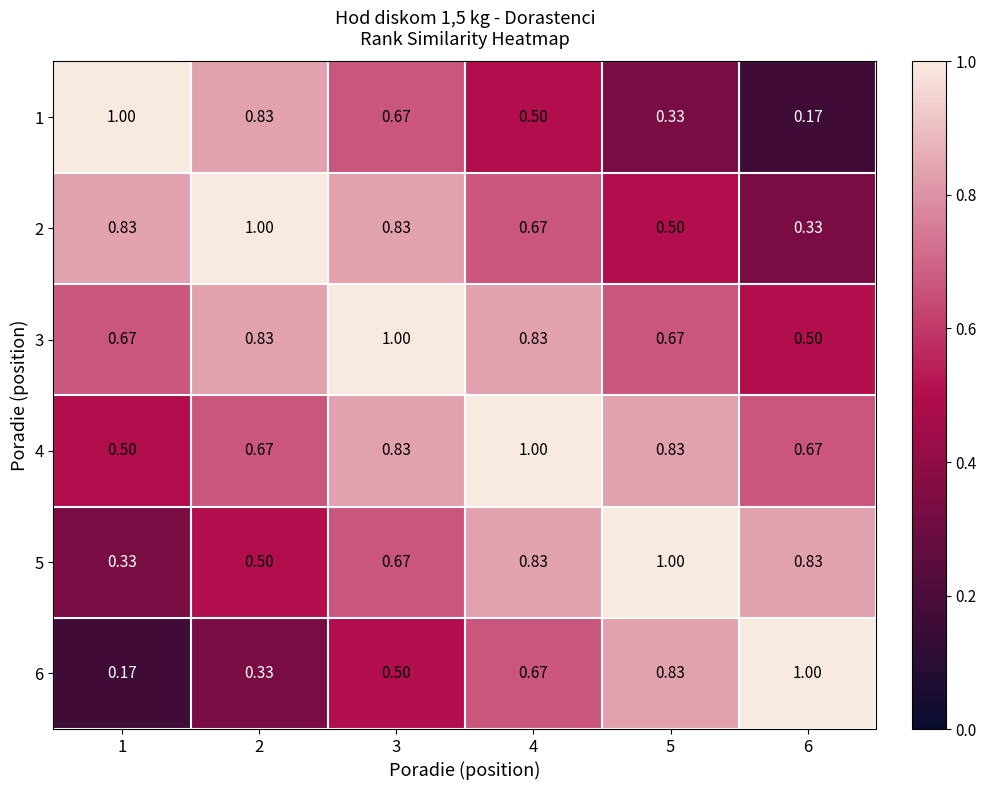

Is the value of 4 at 1 greater than the value of 5 at 5?

No